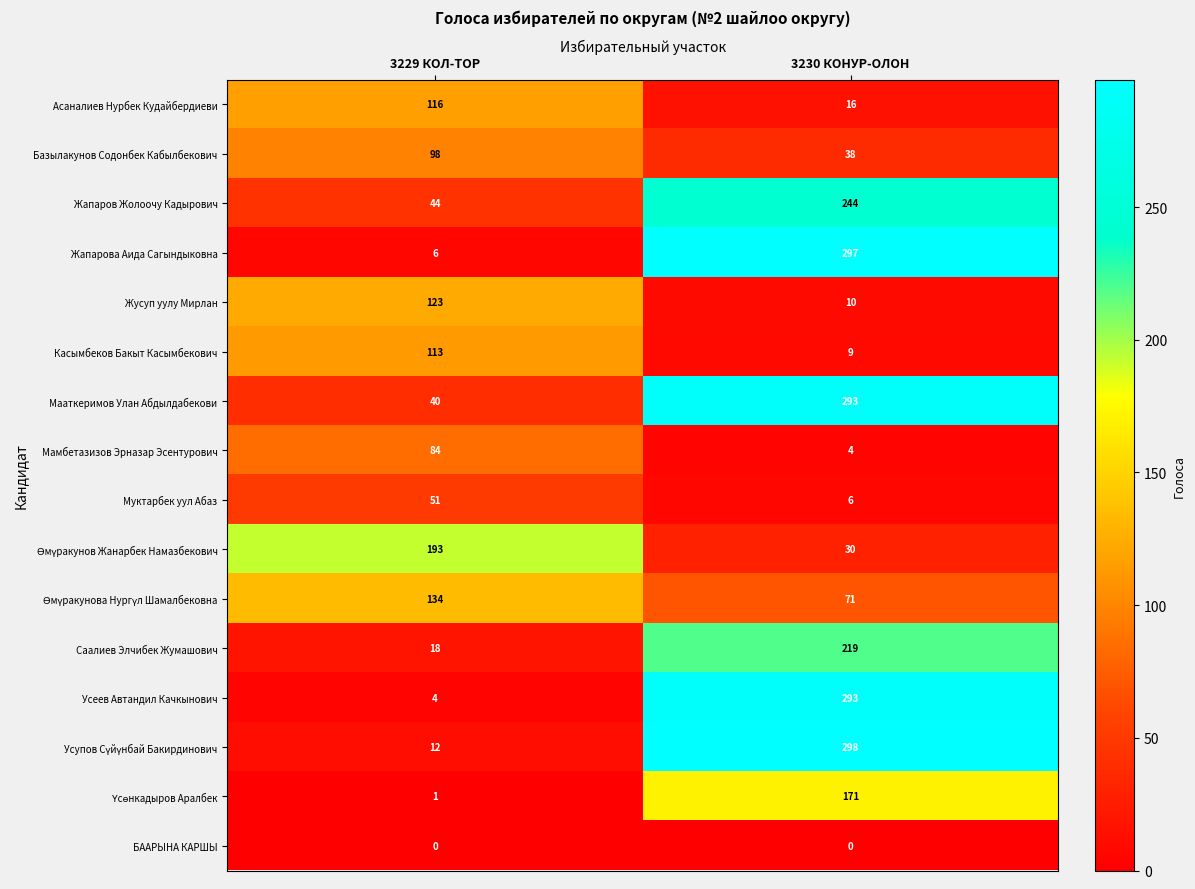

Is it true that Усеев Автандил Качкынович equals 2 at 3229 КОЛ-ТОР?

False